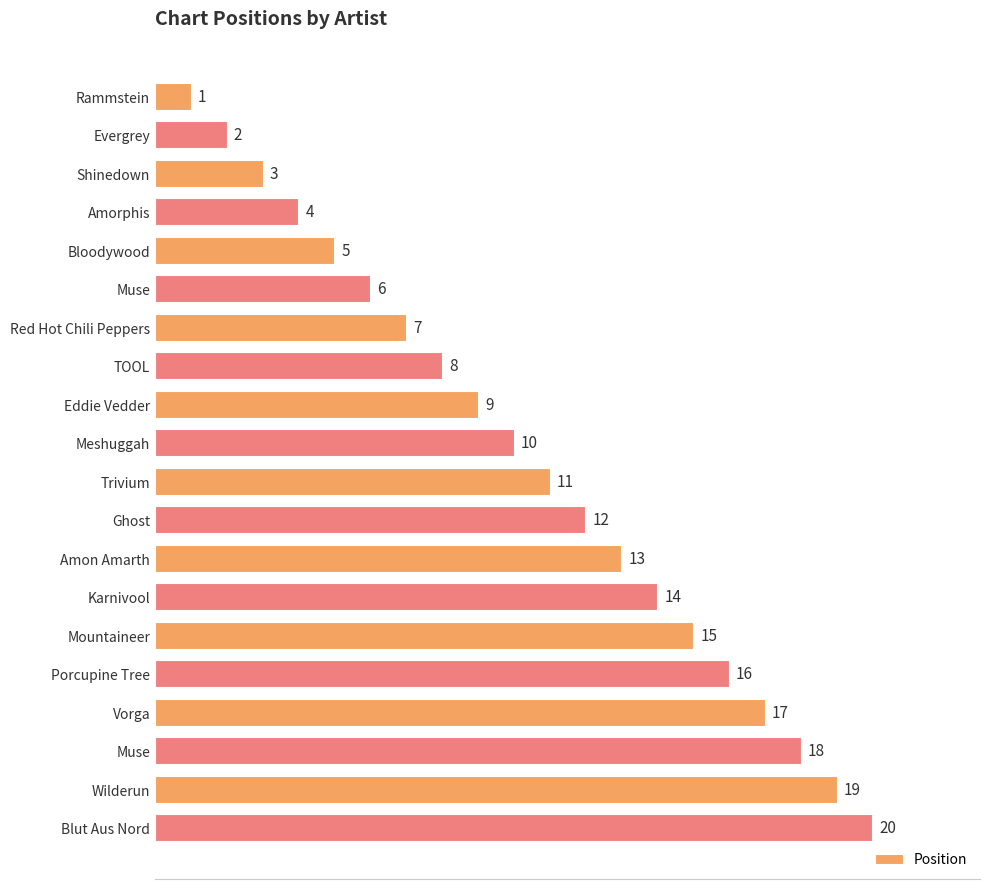

Are the bars horizontal?

Yes